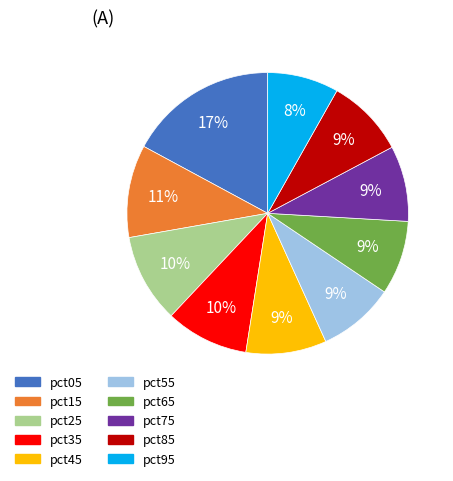

Is it true that pct65 is 9% of the pie?

True